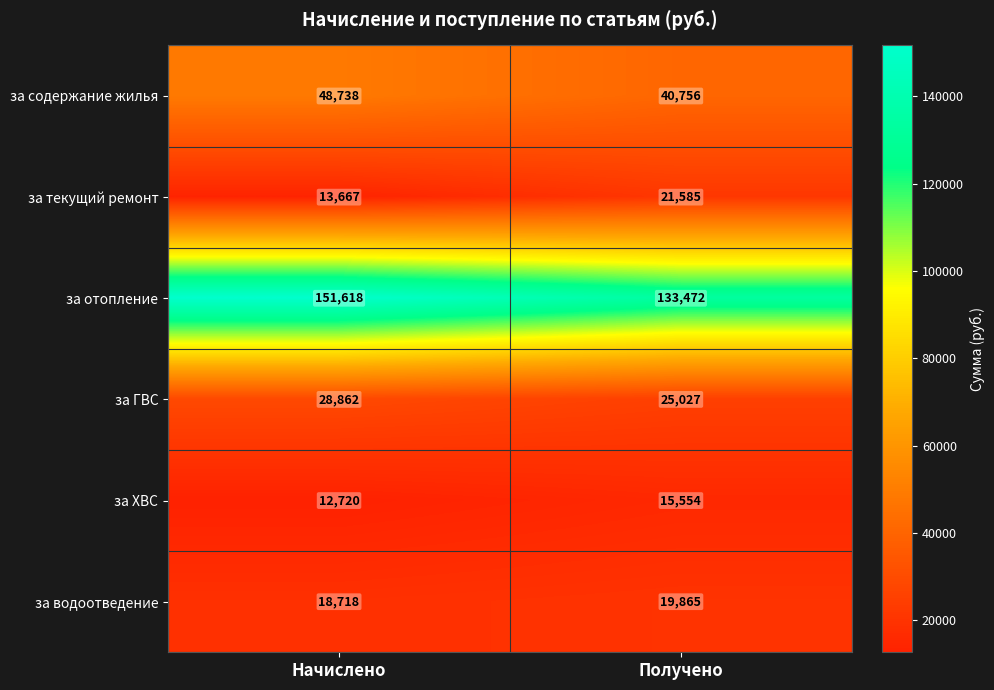

Reading right to left, list all the values displayed in this chart.

за содержание жилья: 40756	48738
за текущий ремонт: 21585	13667
за отопление: 133472	151618
за ГВС: 25027	28862
за ХВС: 15554	12720
за водоотведение: 19865	18718